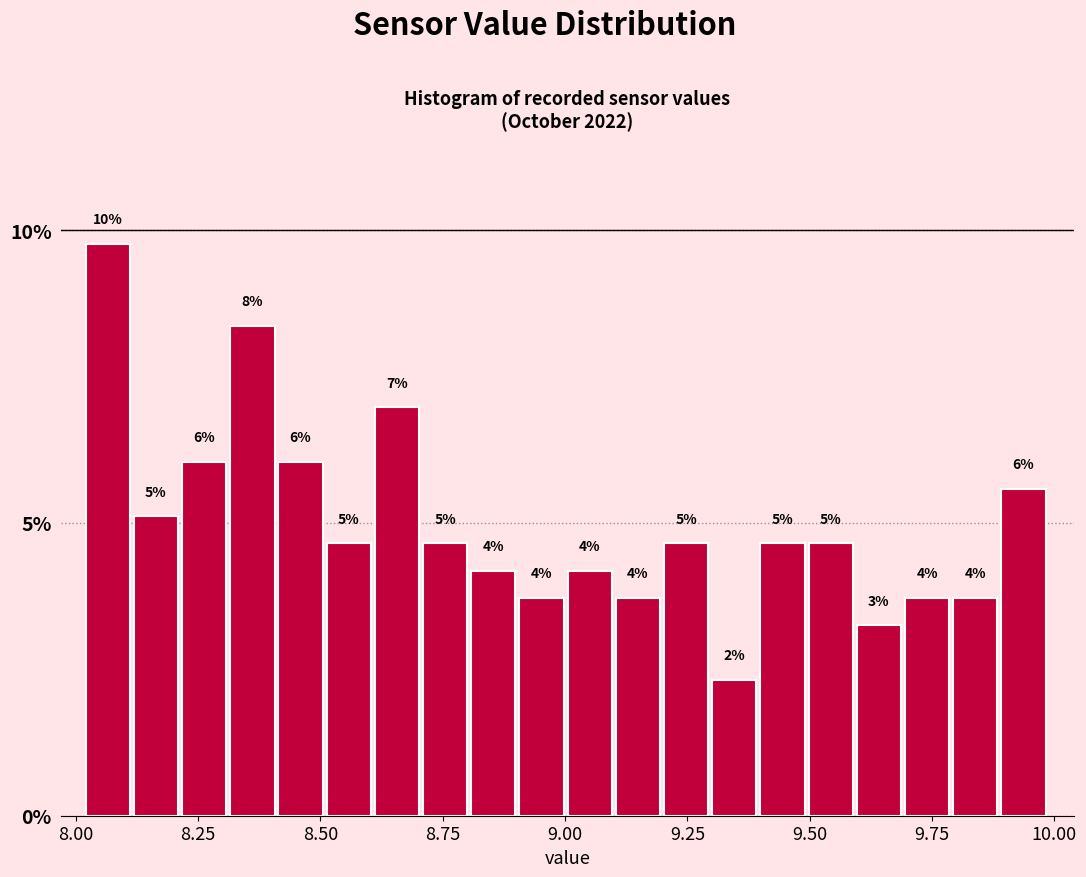

Read against the x-axis, roughly where is the centre of the tallest bar?

8.05